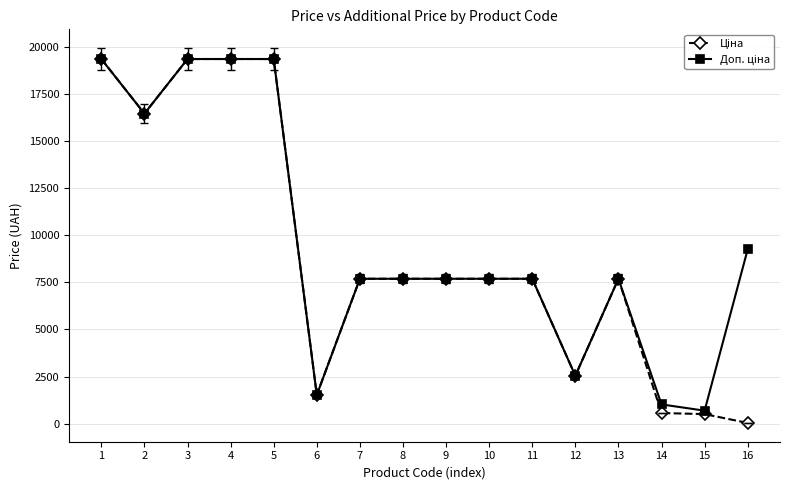

What is the greatest value displayed?

19343.1